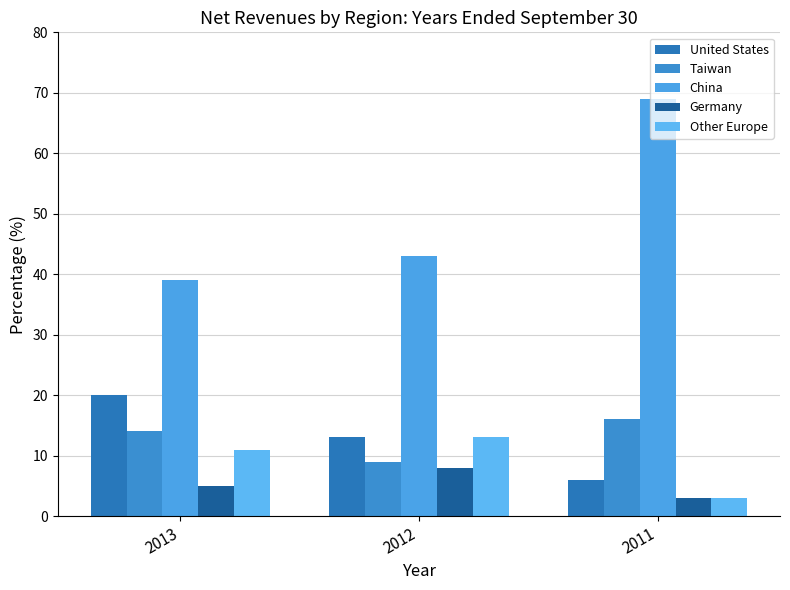

Rank the series by their maximum value, from lowest to highest.

Germany, Other Europe, Taiwan, United States, China